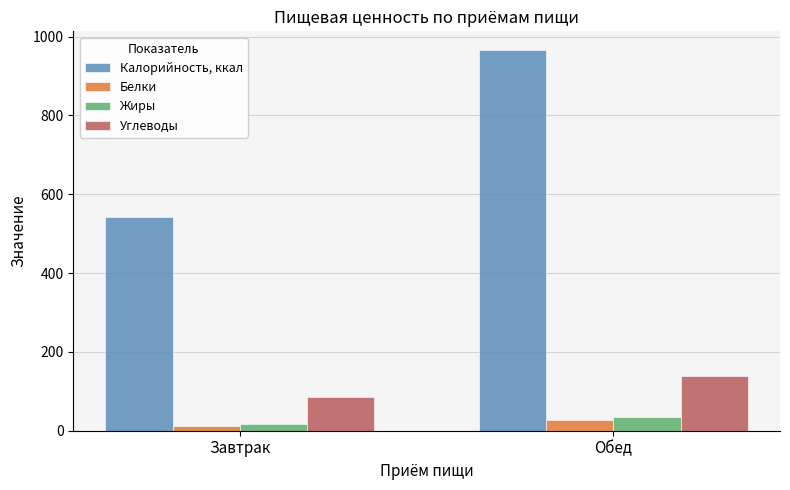

Rank the series at Завтрак from lowest to highest value.

Белки, Жиры, Углеводы, Калорийность, ккал